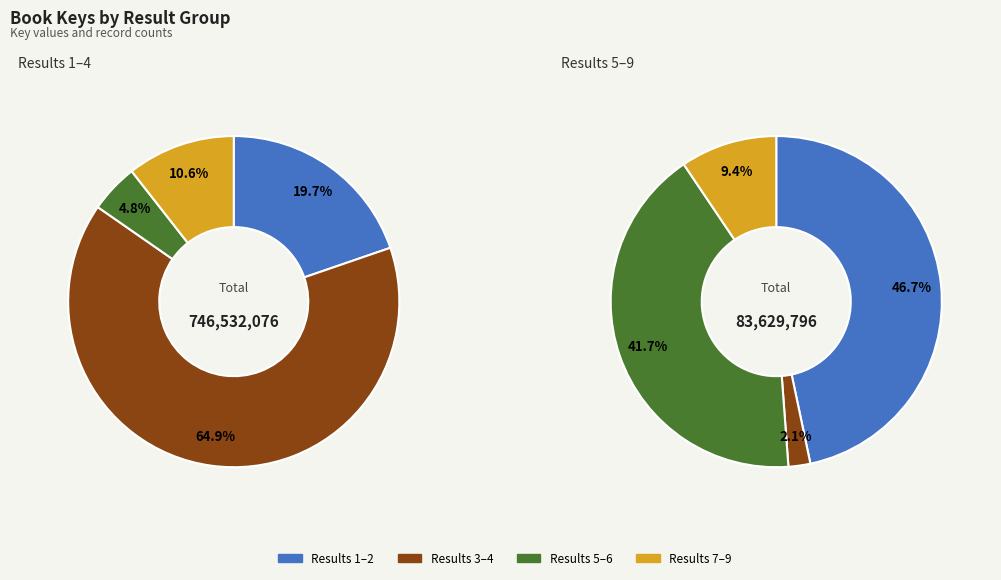

Does any single category account for the majority?

Yes